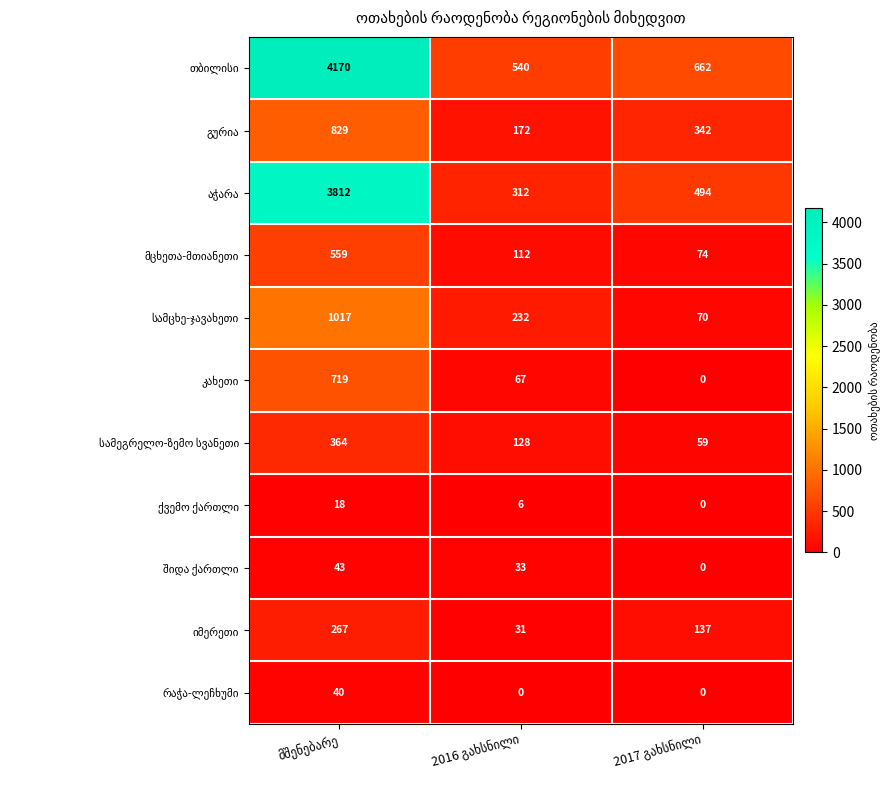

What is the greatest value displayed?

4170